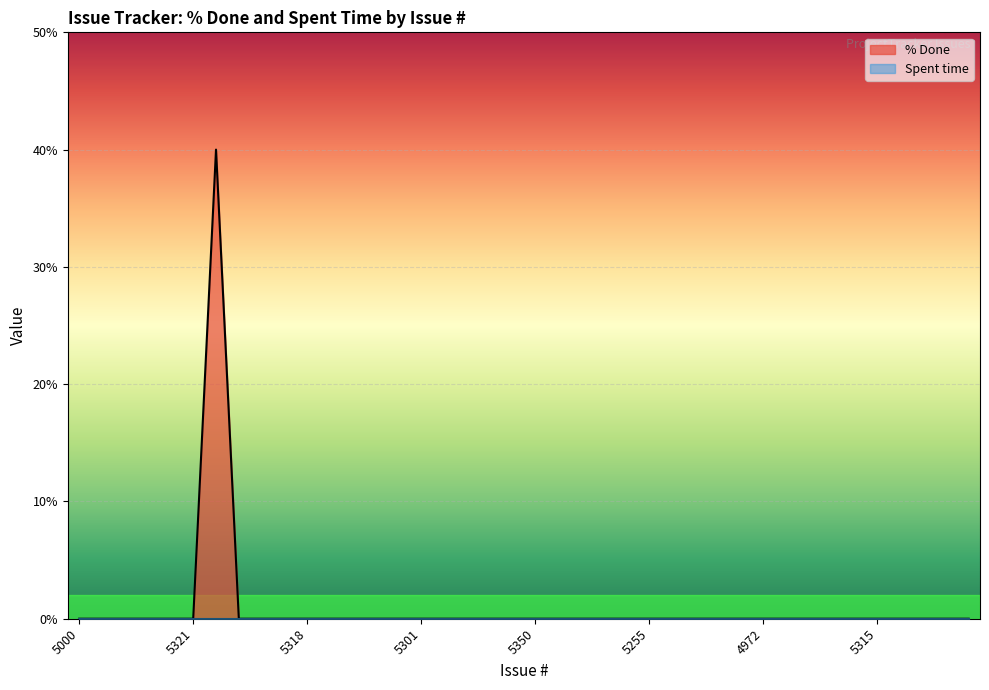

Count the number of values greater than 0.

1